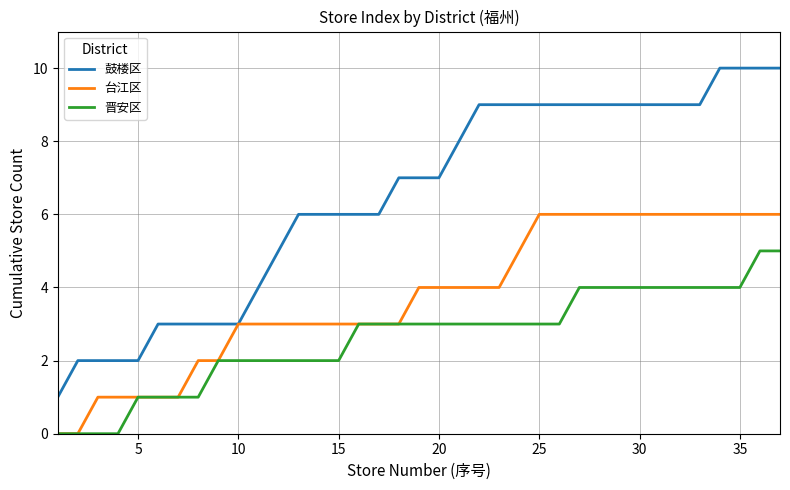

Which series has the widest spread of values?

鼓楼区